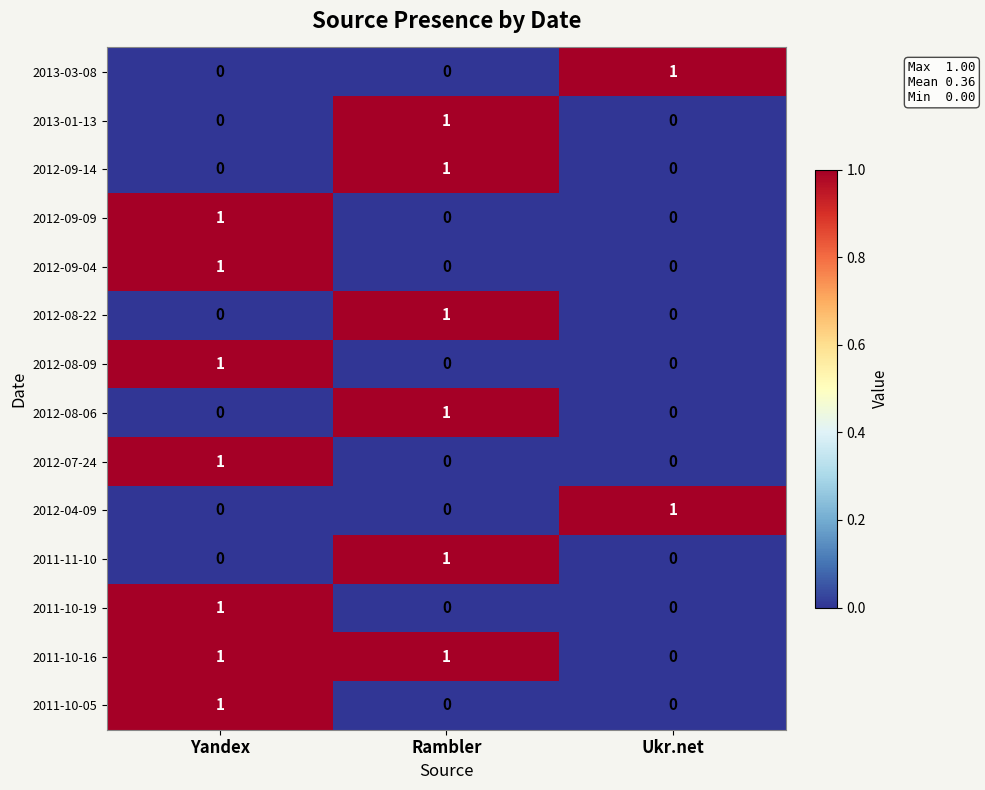

At which category is the sum across all series the highest?

Yandex